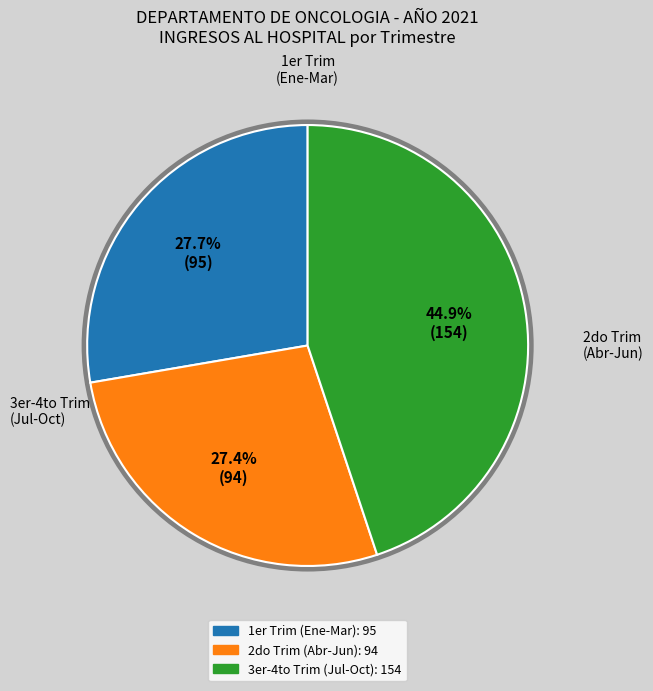

Is there any slice that represents more than half of the pie?

No